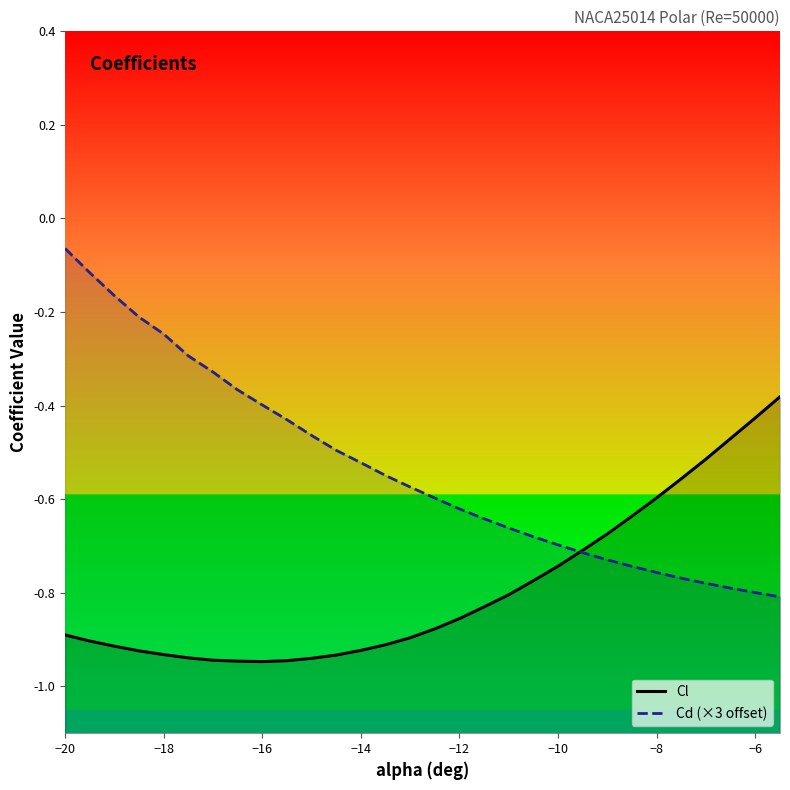

Does the chart display data point markers on the line(s)?

No